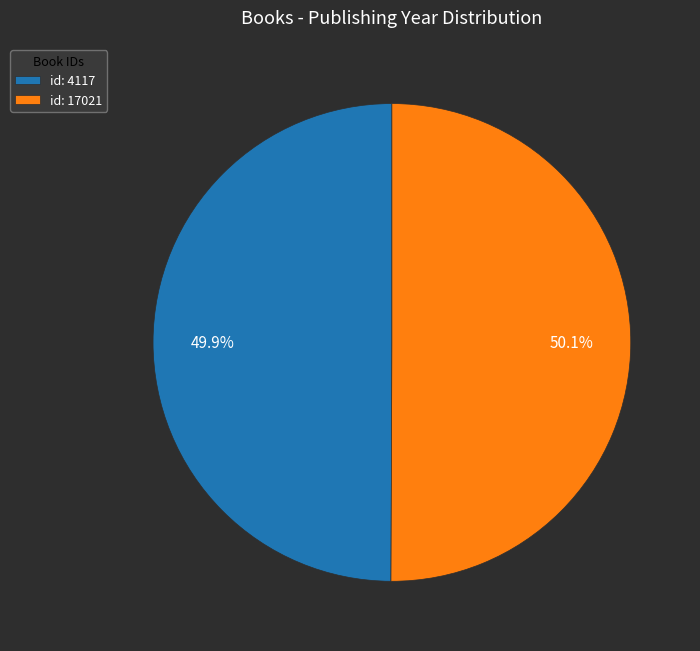

Count the number of slices in the pie.

2